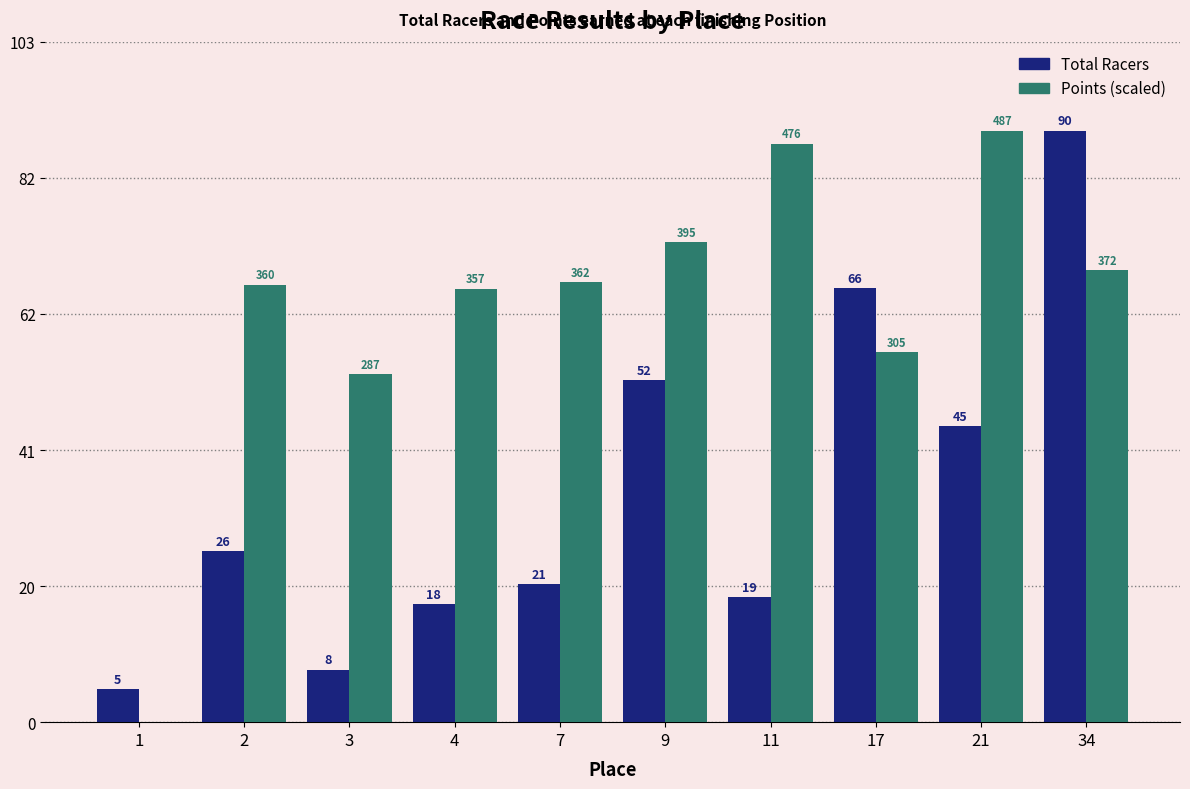

The value of Points (scaled) at 11 is 19.6. True or false?

False